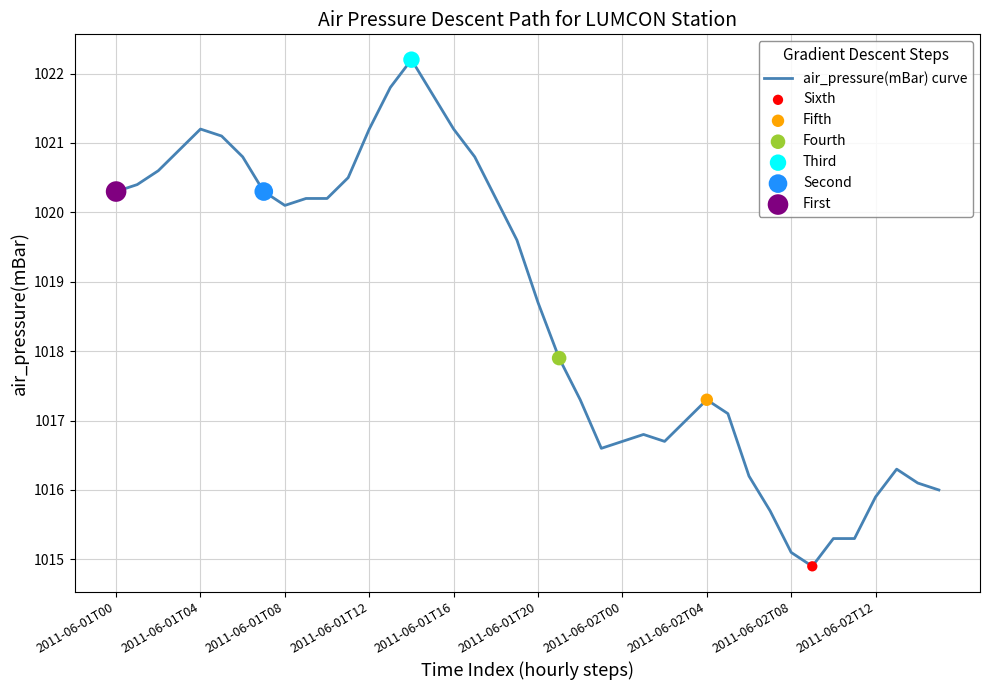

What is the minimum value shown in the chart?

1014.9